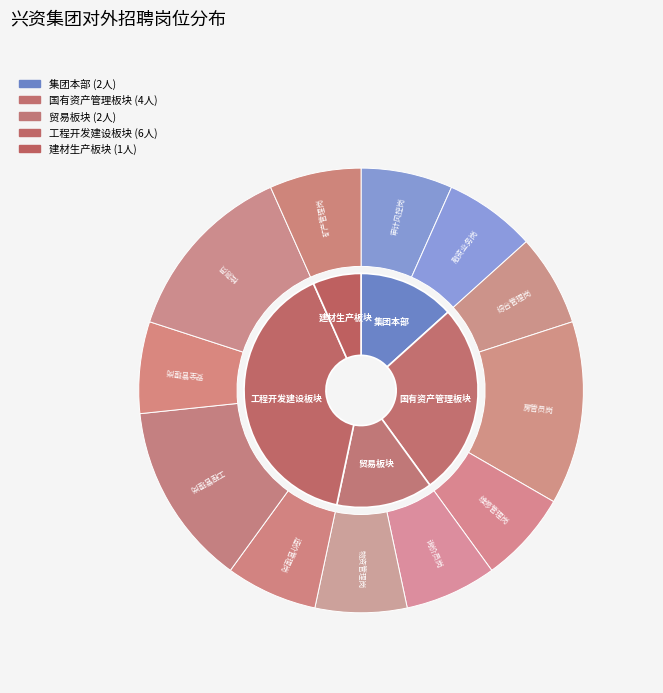

What percentage is the 融资业务岗 slice, to the nearest percent?

7%